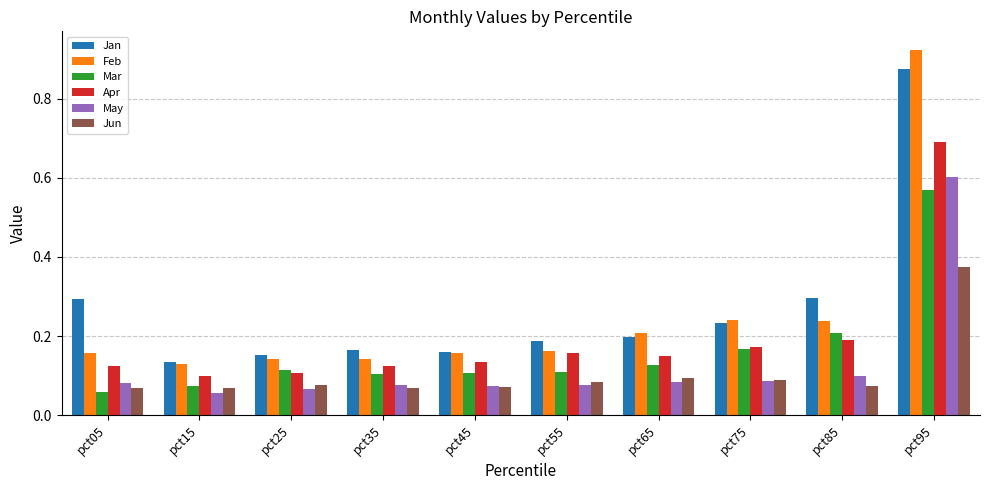

True or false: Jan has a value of 0.1 at pct65.

False